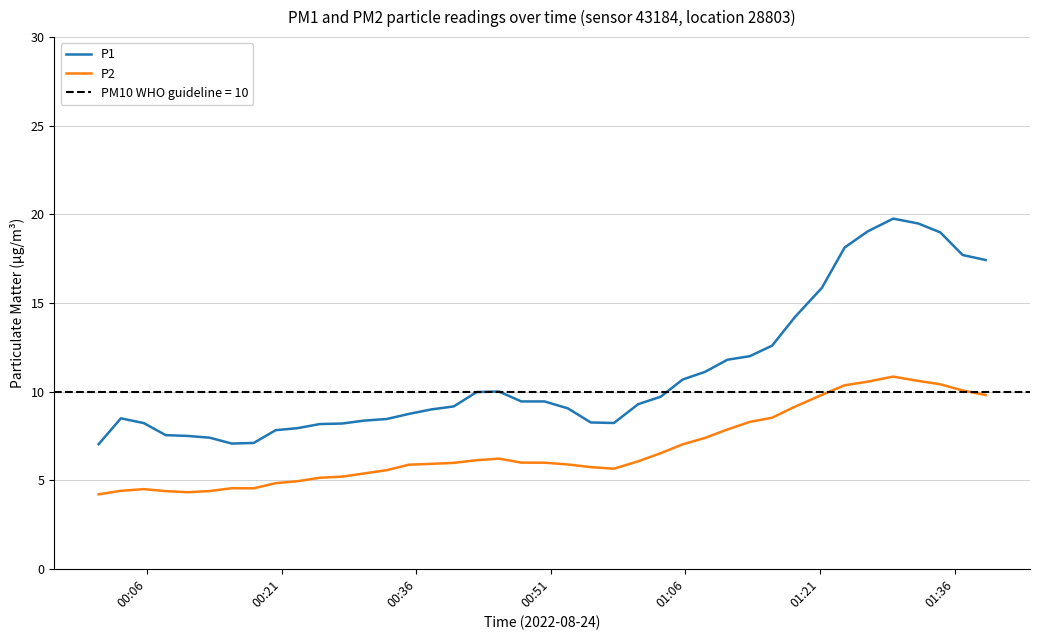

List the series in order of their overall mean, highest first.

P1, P2